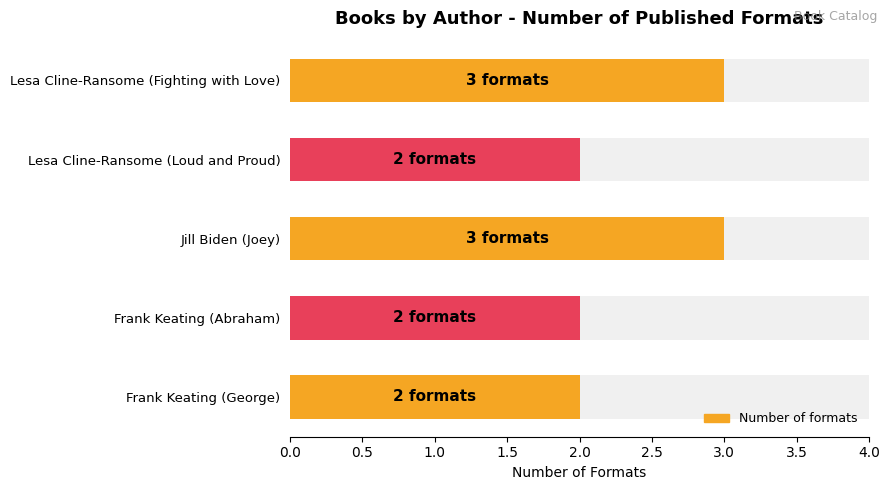

The value at Lesa Cline-Ransome (Fighting with Love) is 5. True or false?

False